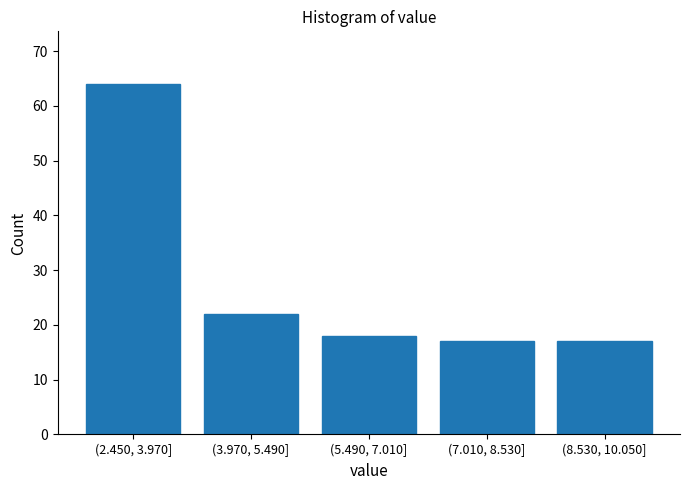

Reading left to right, what are all the values shown in this chart?

(2.450, 3.970]=64	(3.970, 5.490]=22	(5.490, 7.010]=18	(7.010, 8.530]=17	(8.530, 10.050]=17